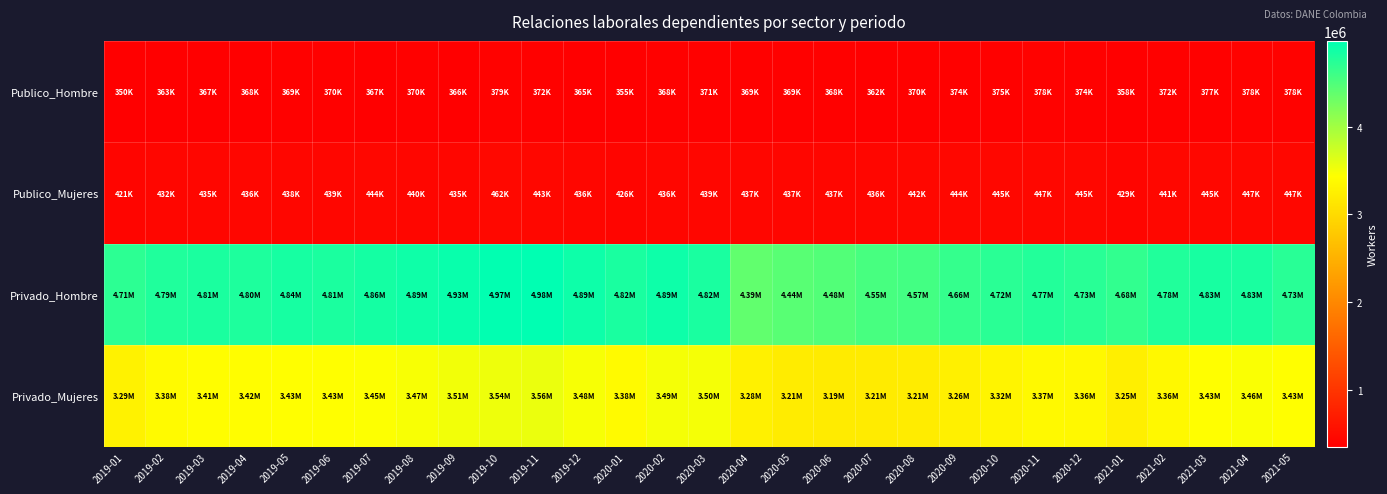

Which series has the widest spread of values?

Privado_Hombre